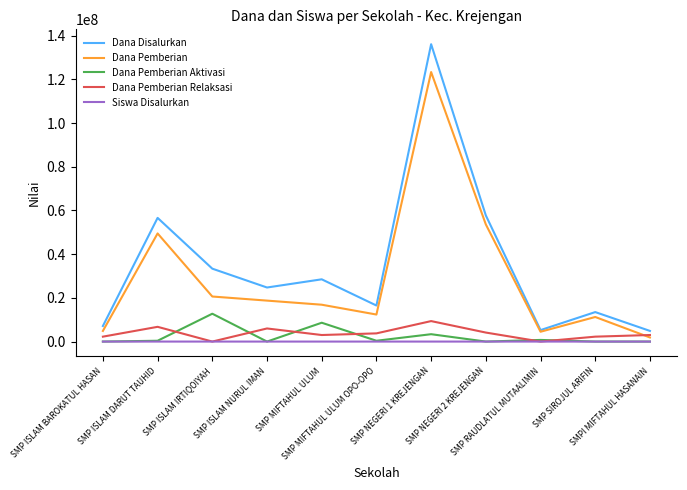

Which series has the largest range (max minus min)?

Dana Disalurkan